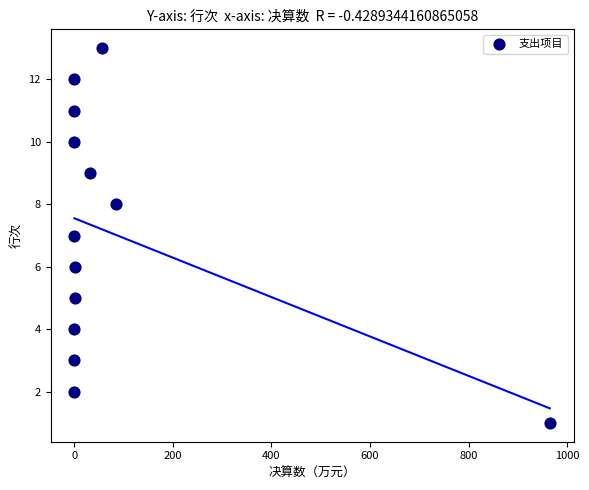

What is the range of Y values (max minus min)?

12